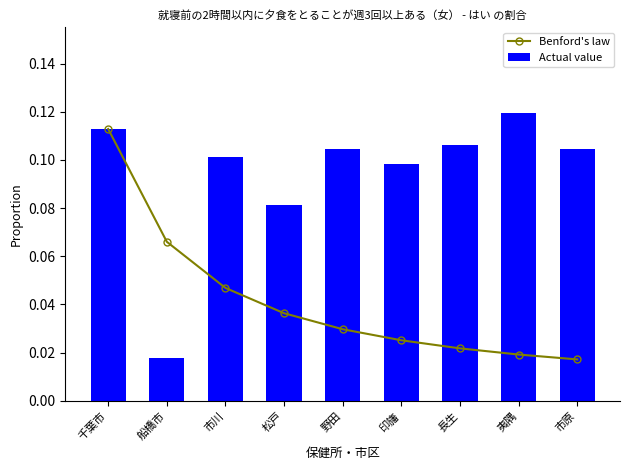

Which series has the largest range (max minus min)?

Actual value